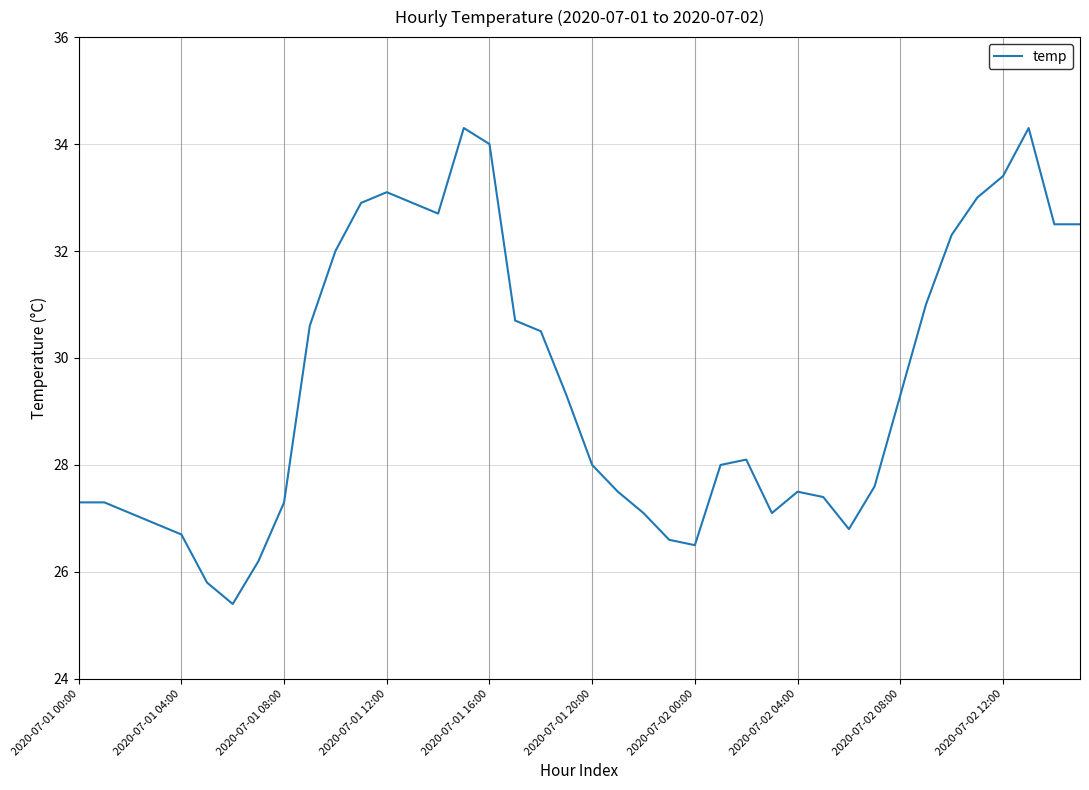

What is the greatest value displayed?

34.3